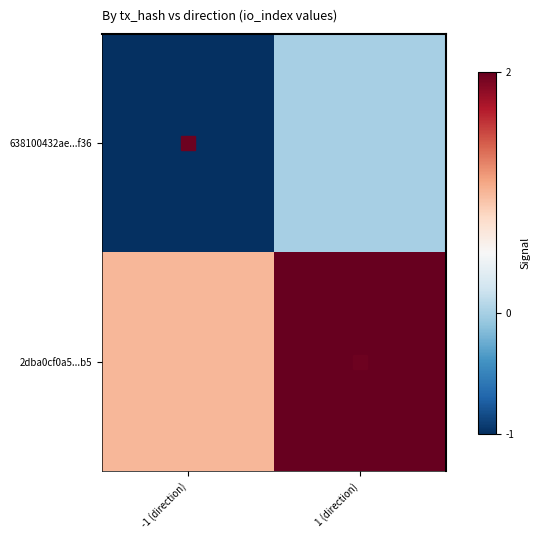

Rank the series by their maximum value, from highest to lowest.

2dba0cf0a5...b5, 638100432ae...f36